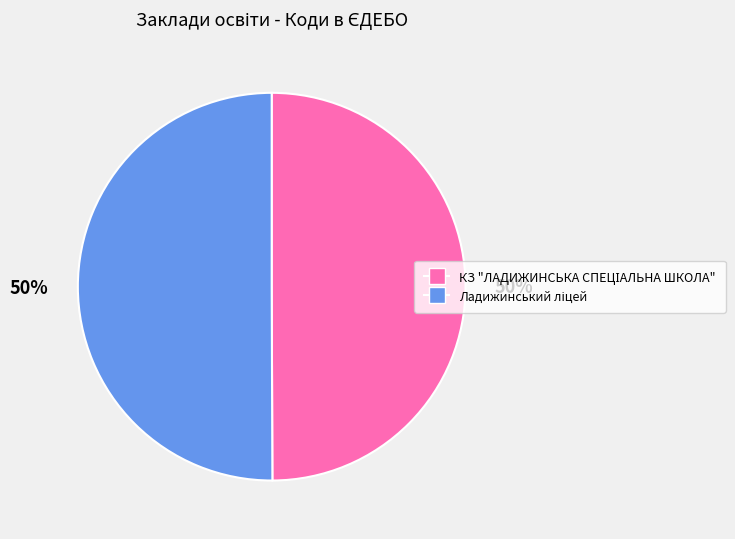

Rank the categories by value from lowest to highest.

КЗ "ЛАДИЖИНСЬКА СПЕЦІАЛЬНА ШКОЛА", Ладижинський ліцей